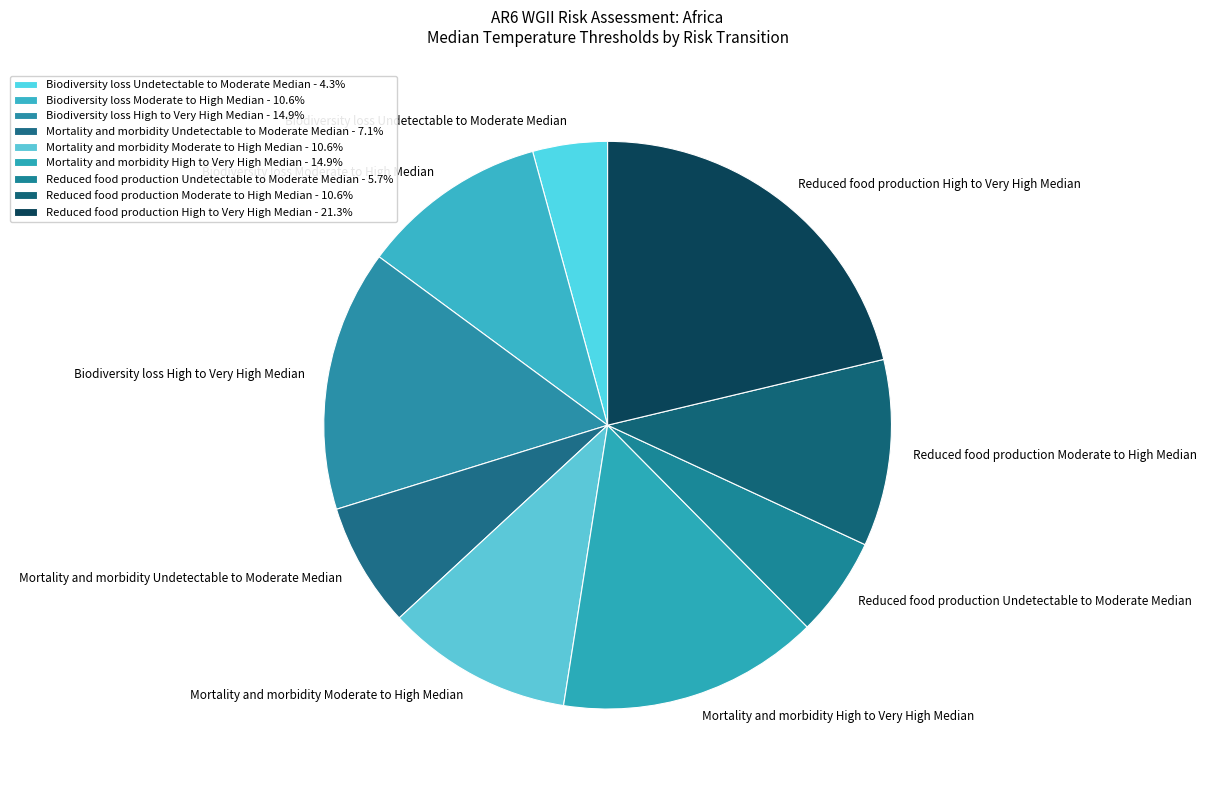

True or false: Reduced food production High to Very High Median accounts for 21% of the total.

True